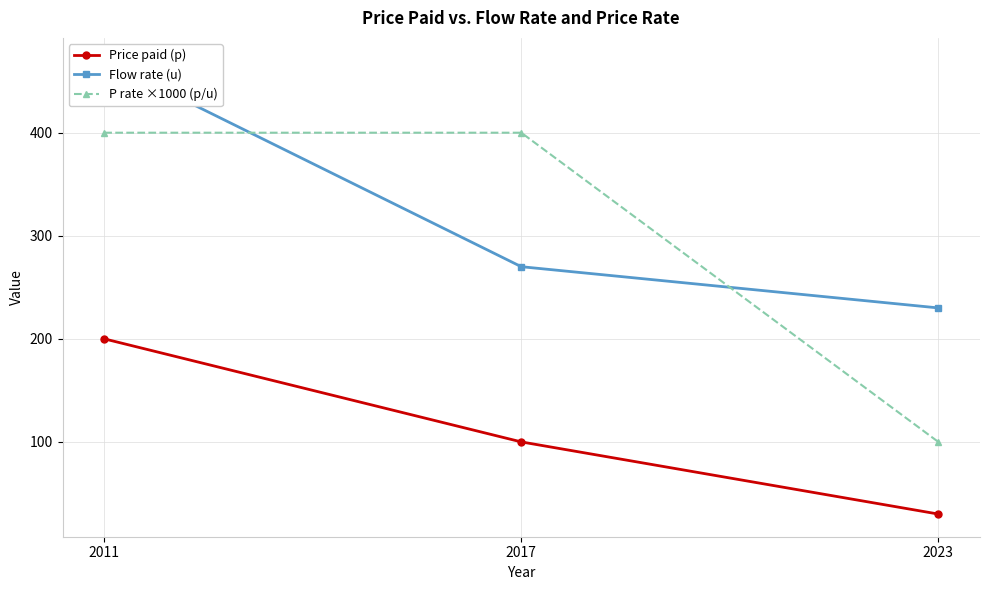

True or false: Flow rate (u) has a value of 270 at 2017.

True